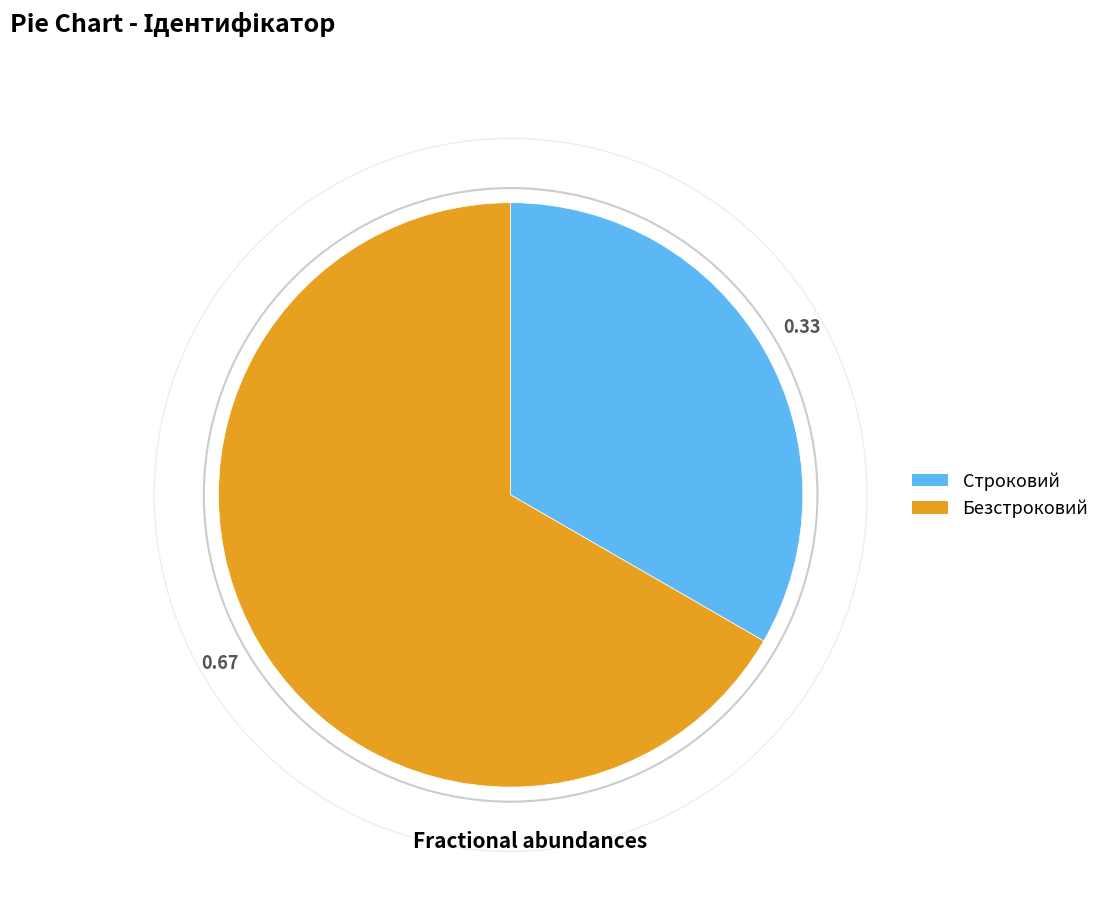

Is the sum of Строковий and Безстроковий greater than half?

Yes